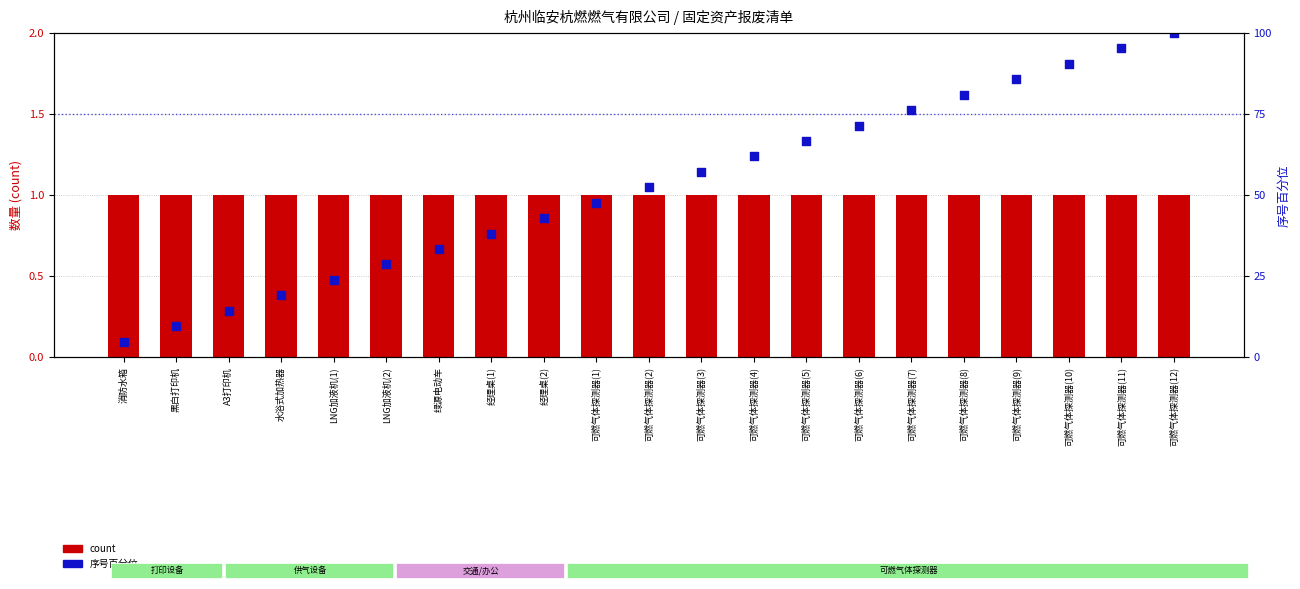

Which series contains the lowest Y value?

count